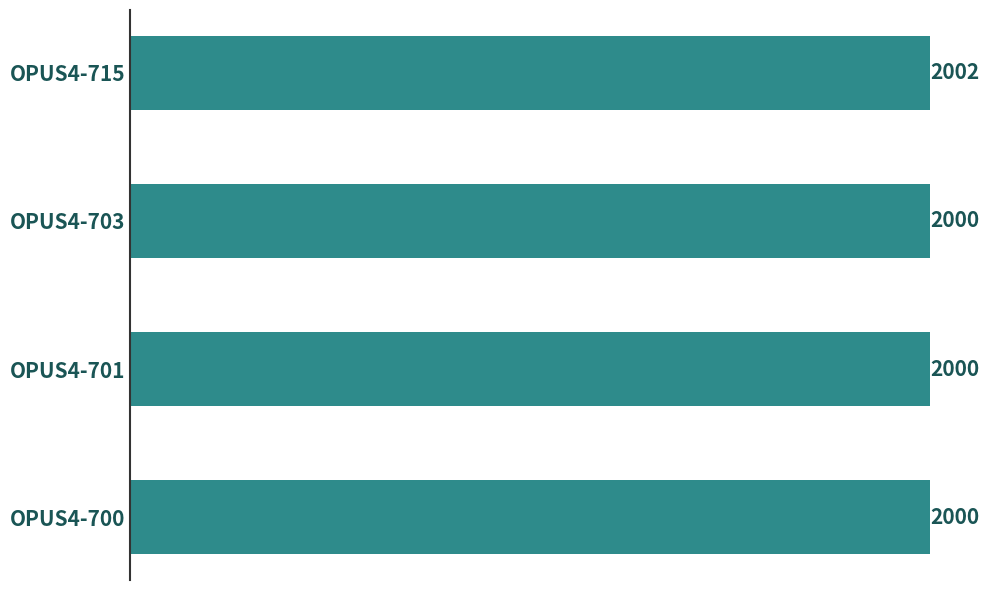

Are the bars horizontal?

Yes